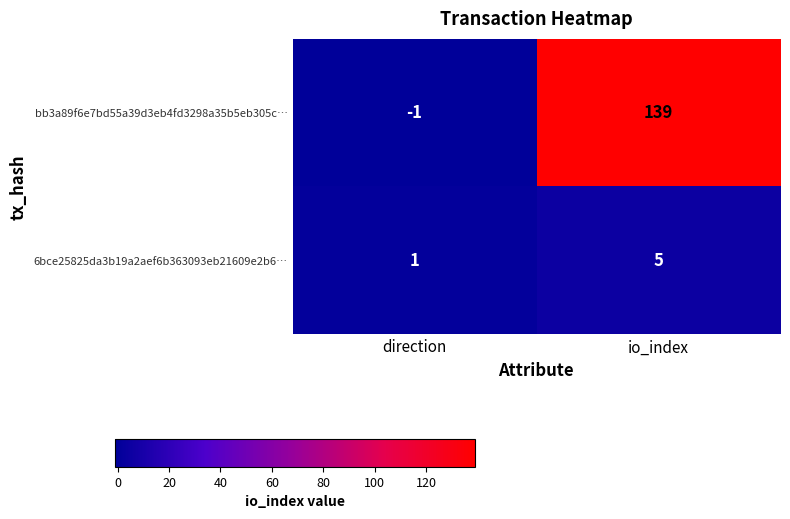

Between direction and io_index, which series saw the biggest shift?

bb3a89f6e7bd55a39d3eb4fd3298a35b5eb305c…